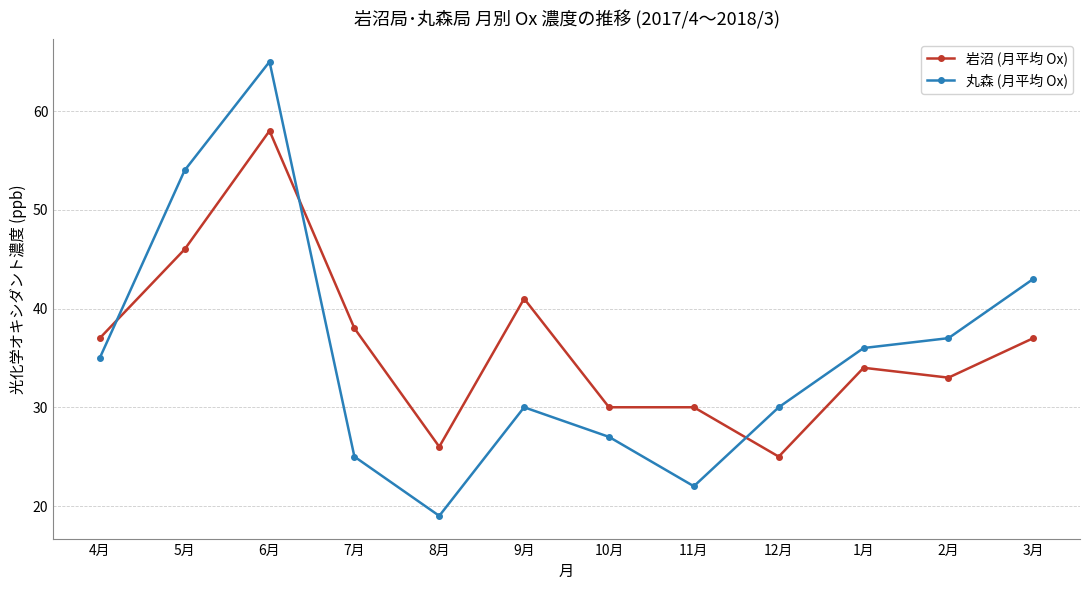

At which category is the sum across all series the highest?

6月